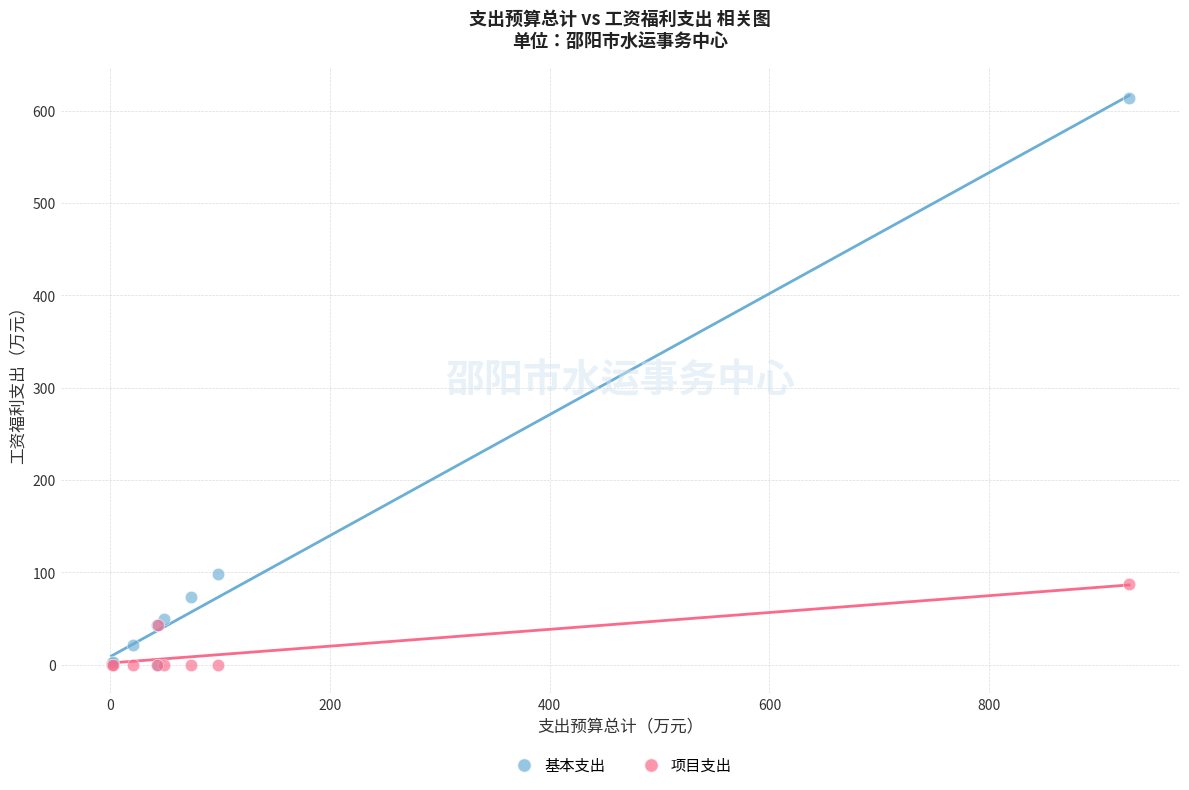

Which series has the largest Y range (max minus min)?

基本支出